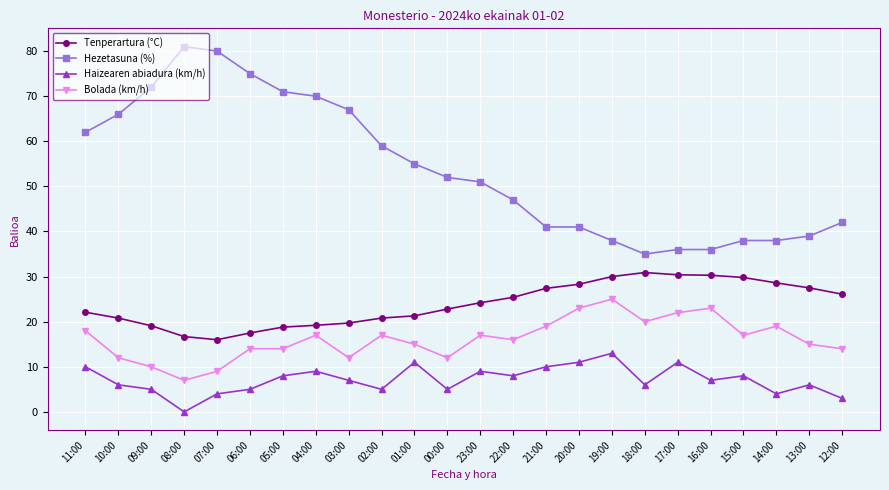

Does the chart display data point markers on the line(s)?

Yes